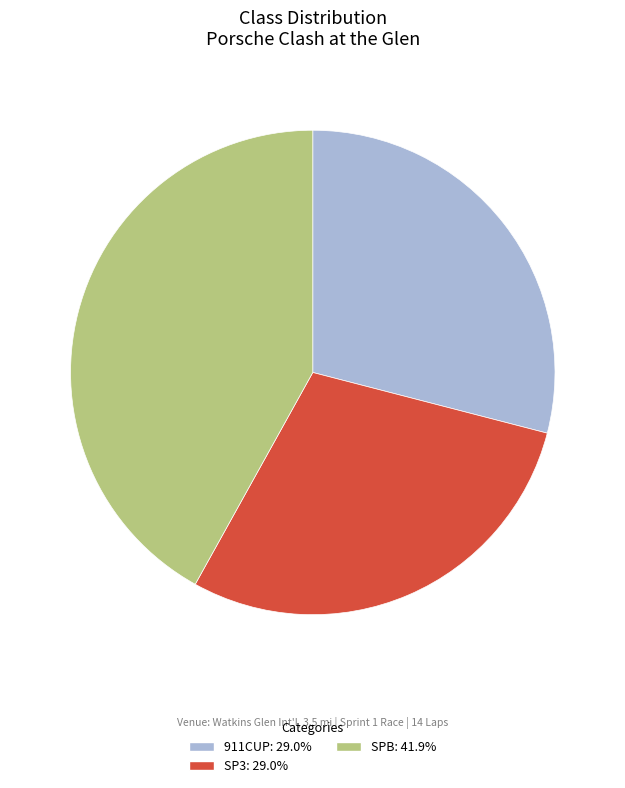

What is the ratio of the value at 911CUP to the value at SPB?

0.7